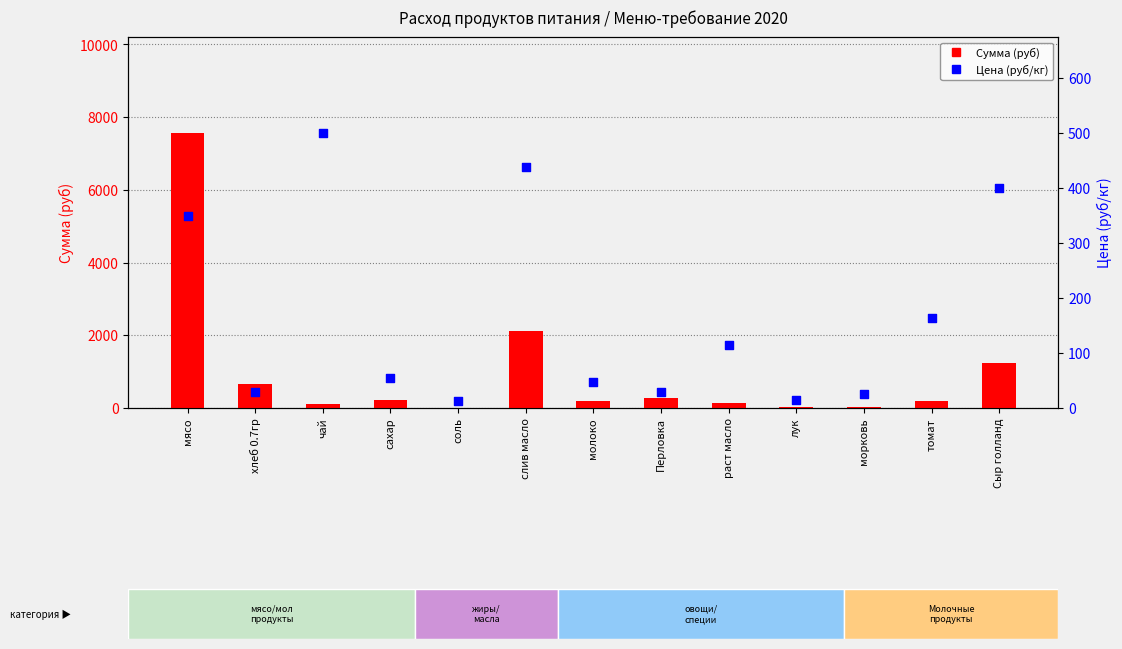

Which series has the largest total across all categories?

Сумма (руб)